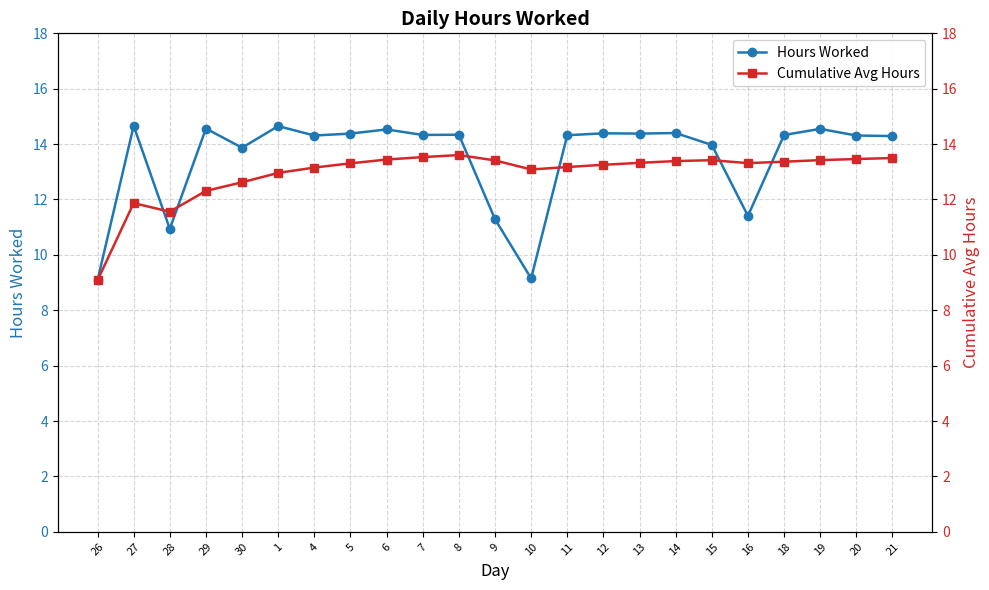

What is the minimum value shown in the chart?

9.1